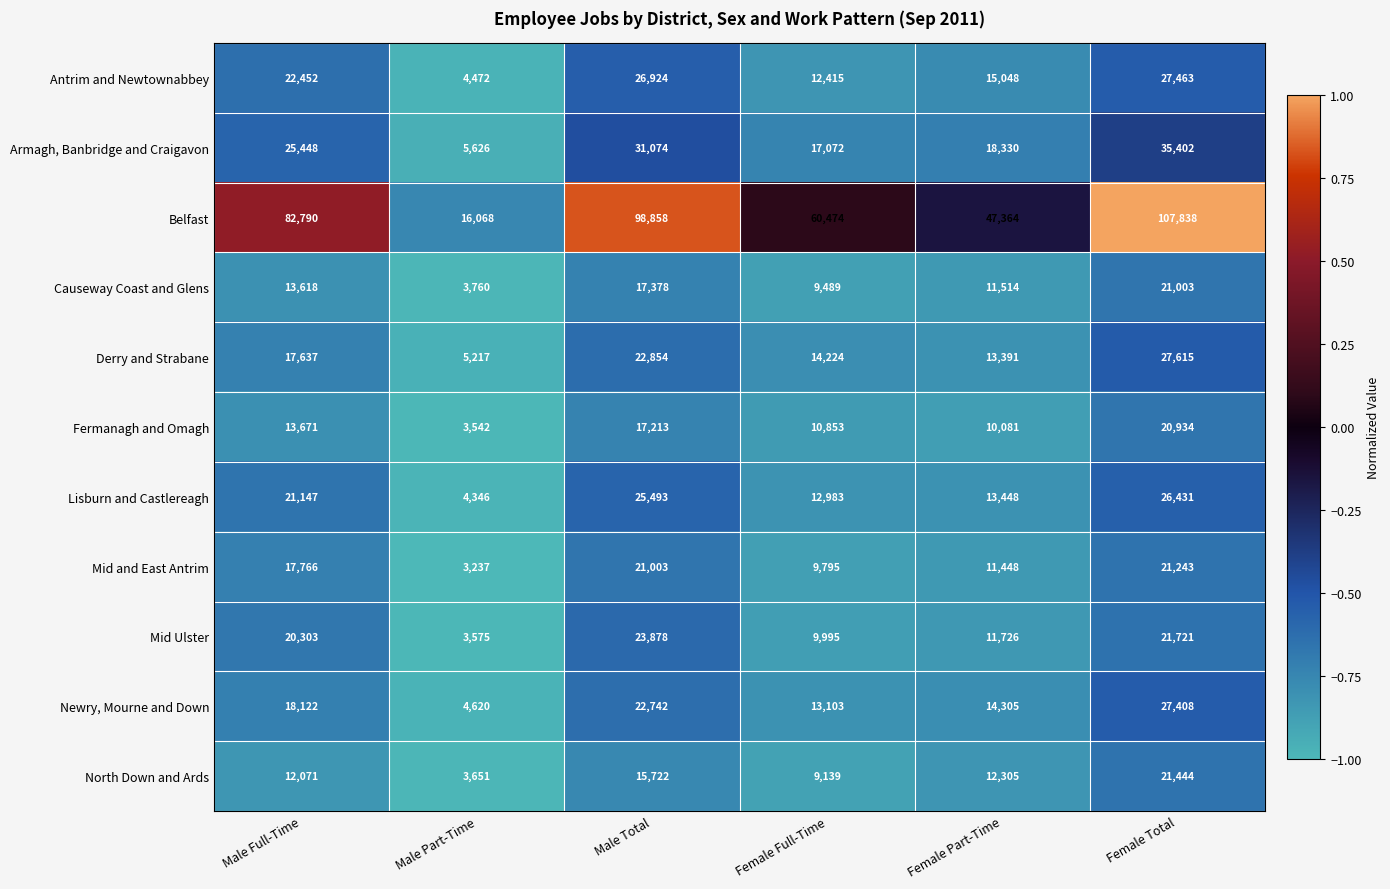

Which label corresponds to the smallest value in the chart?

Male Part-Time